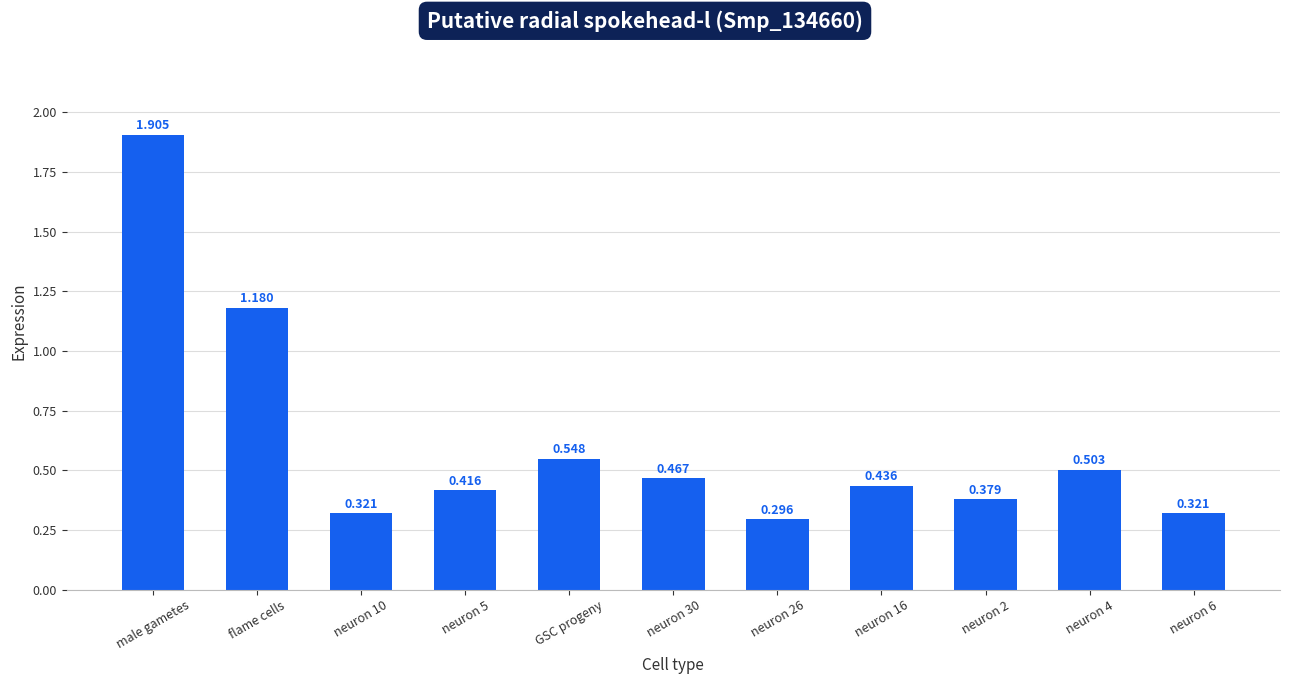

What is the label of the 3rd bar from the left?

neuron 10